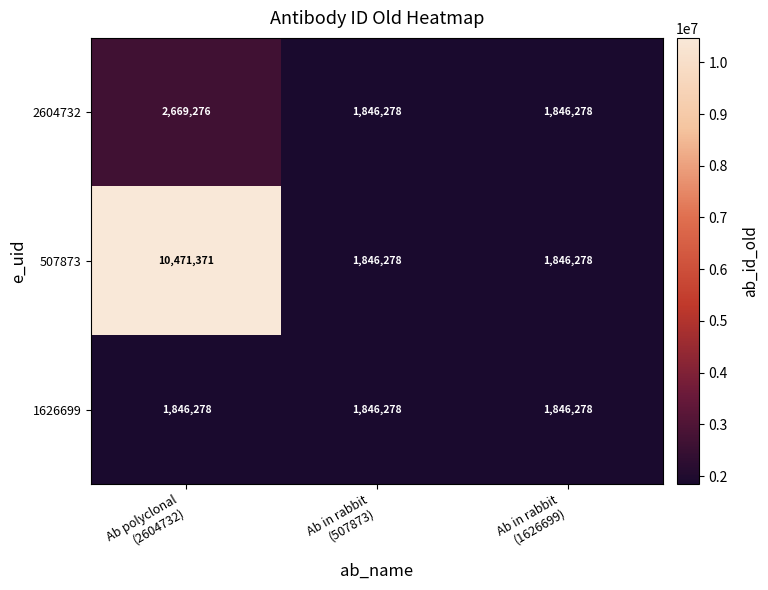

What is the sum of all 1626699 values?

5538834